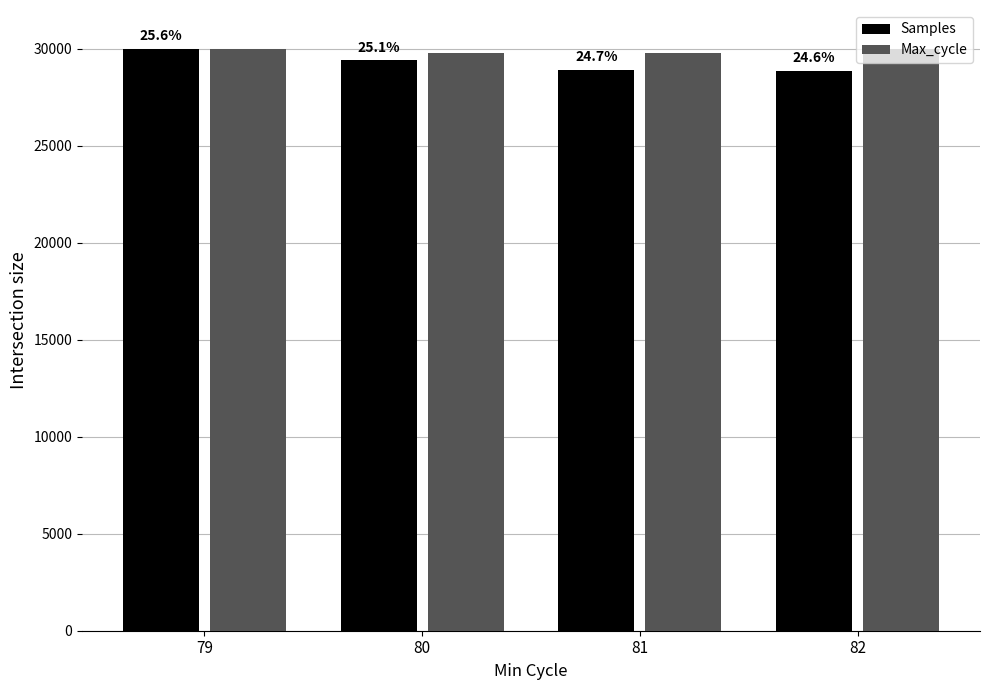

Between 80 and 81, which is larger?

80